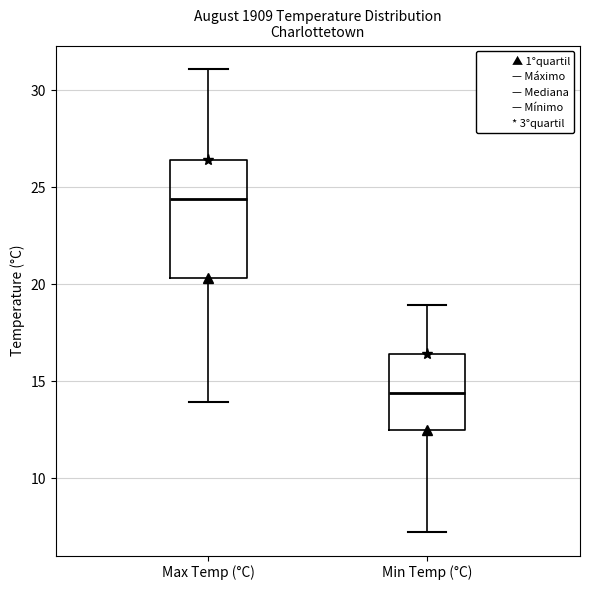

Reading left to right, read every box against the y-axis: the position of its median line, the range the box covers, and the ends of its whiskers. The values are not printed on the chart, so give them approximately, as read against the axis.

Max Temp (°C): median 24.5, box 20.5 to 26.5, whiskers 14.0 to 31.0
Min Temp (°C): median 14.5, box 12.5 to 16.5, whiskers 7.0 to 19.0